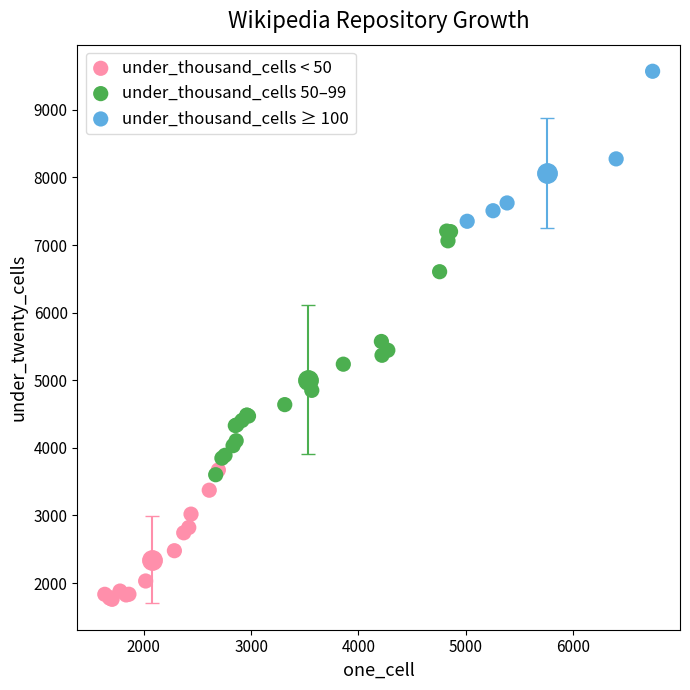

Which series has the widest spread of Y values?

under_thousand_cells 50–99